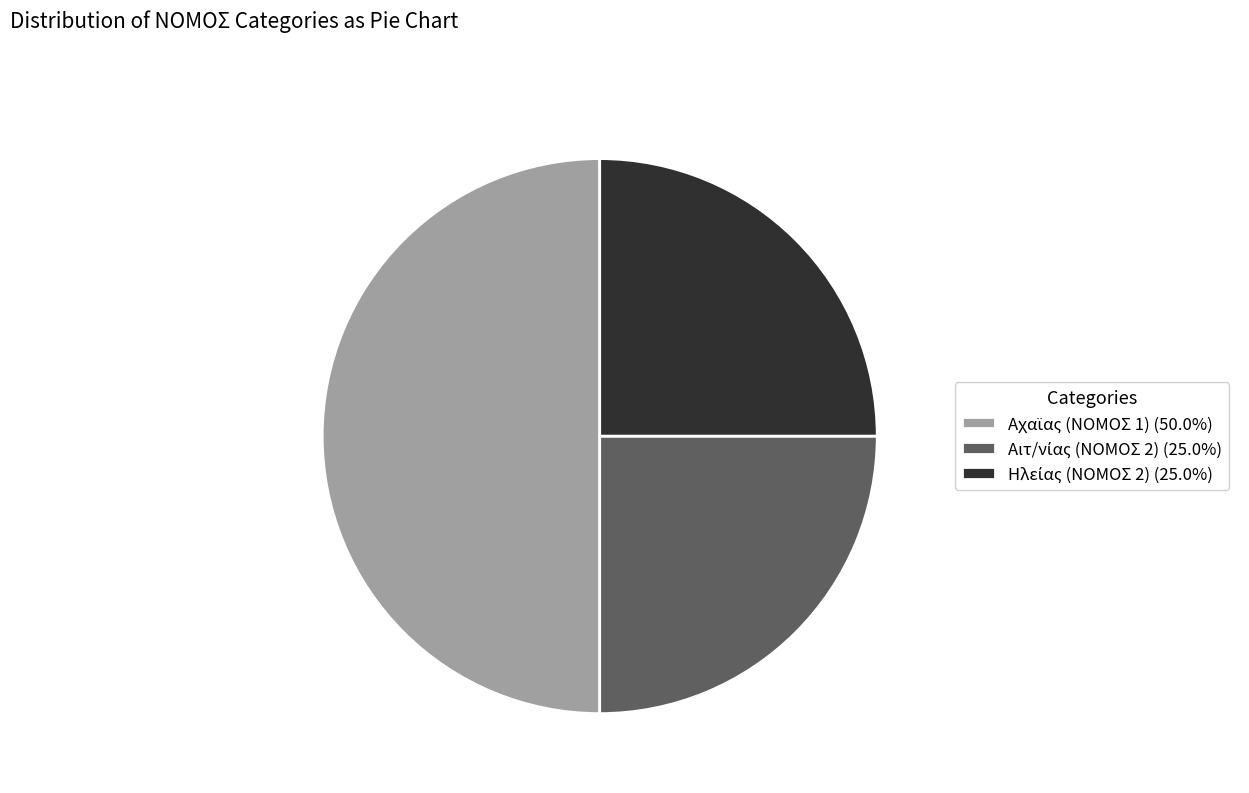

What is the total percentage of Αχαϊας (ΝΟΜΟΣ 1) and Αιτ/νίας (ΝΟΜΟΣ 2)?

75.0%